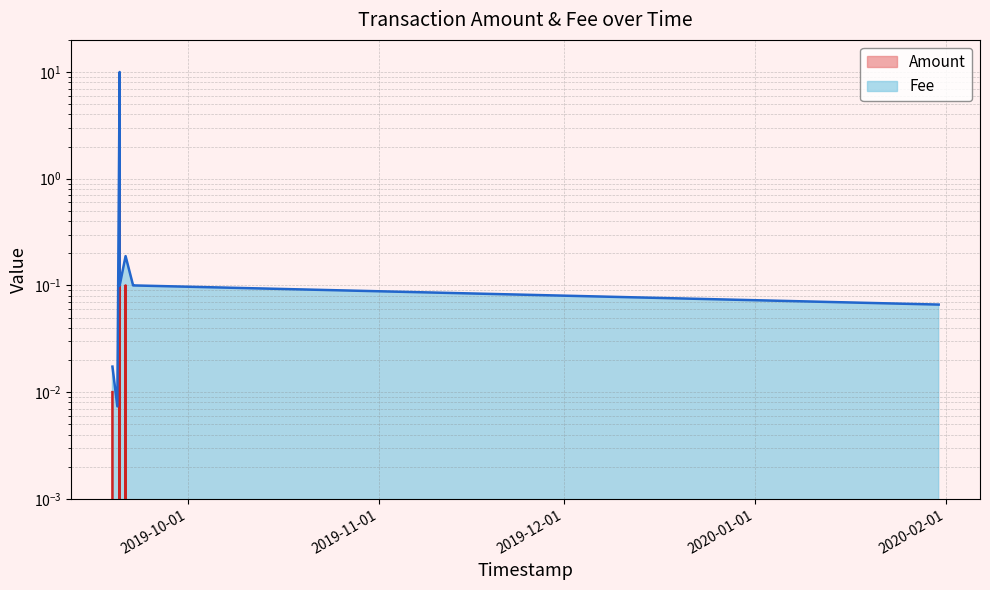

Which label corresponds to the largest value in the chart?

2019-09-19 20:27:56